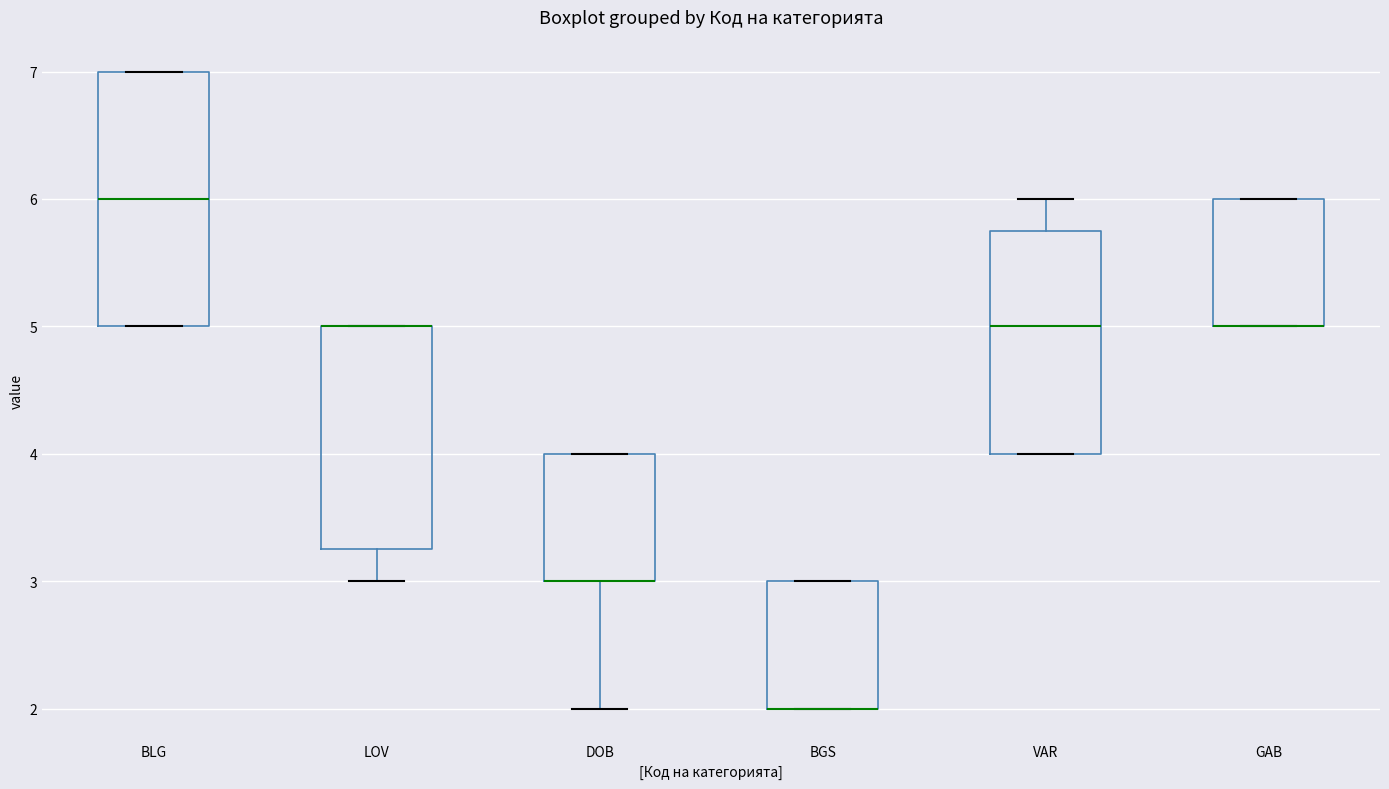

Reading left to right, transcribe this box plot: for each box, give where its median line is, the range the box spans, and where its two whiskers end, as read against the y-axis. The values are not printed on the chart, so give them approximately, as read against the axis.

BLG: median 6.0, box 5.0 to 7.0, whiskers 5.0 to 7.0
LOV: median 5.0 (drawn on the box's upper edge), box 3.3 to 5.0, whiskers 3.0 to 5.0
DOB: median 3.0 (drawn on the box's lower edge), box 3.0 to 4.0, whiskers 2.0 to 4.0
BGS: median 2.0 (drawn on the box's lower edge), box 2.0 to 3.0, whiskers 2.0 to 3.0
VAR: median 5.0, box 4.0 to 5.8, whiskers 4.0 to 6.0
GAB: median 5.0 (drawn on the box's lower edge), box 5.0 to 6.0, whiskers 5.0 to 6.0